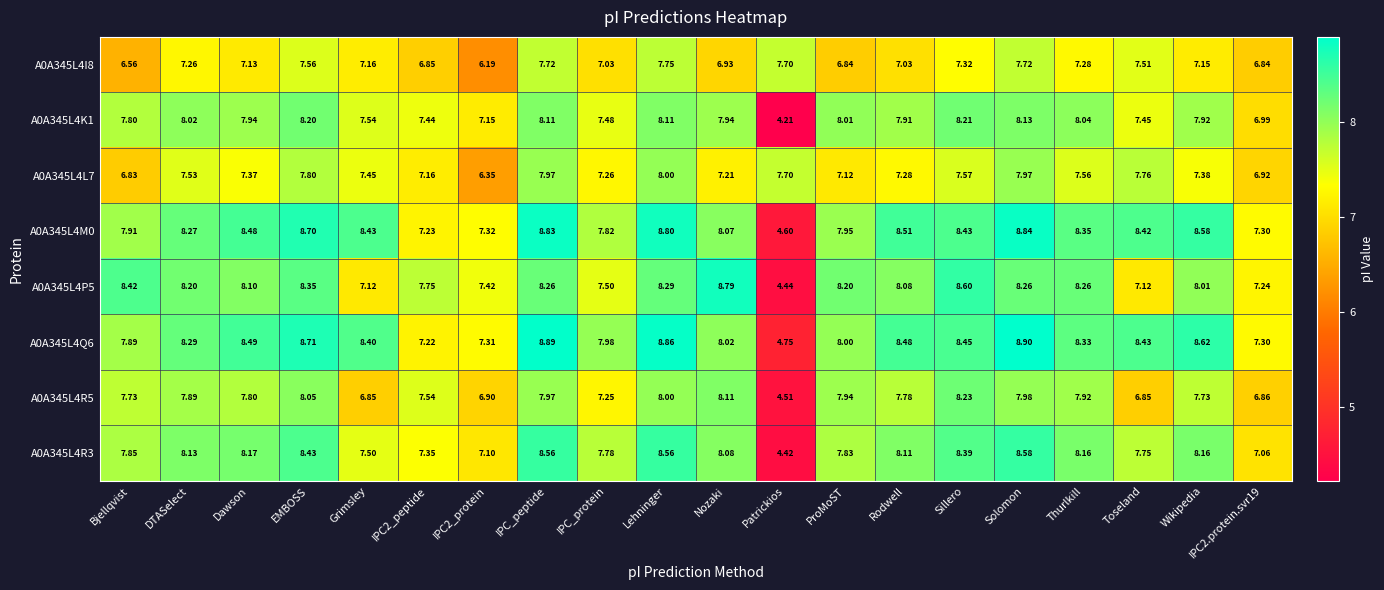

At which category does the chart reach its peak across all series?

Solomon